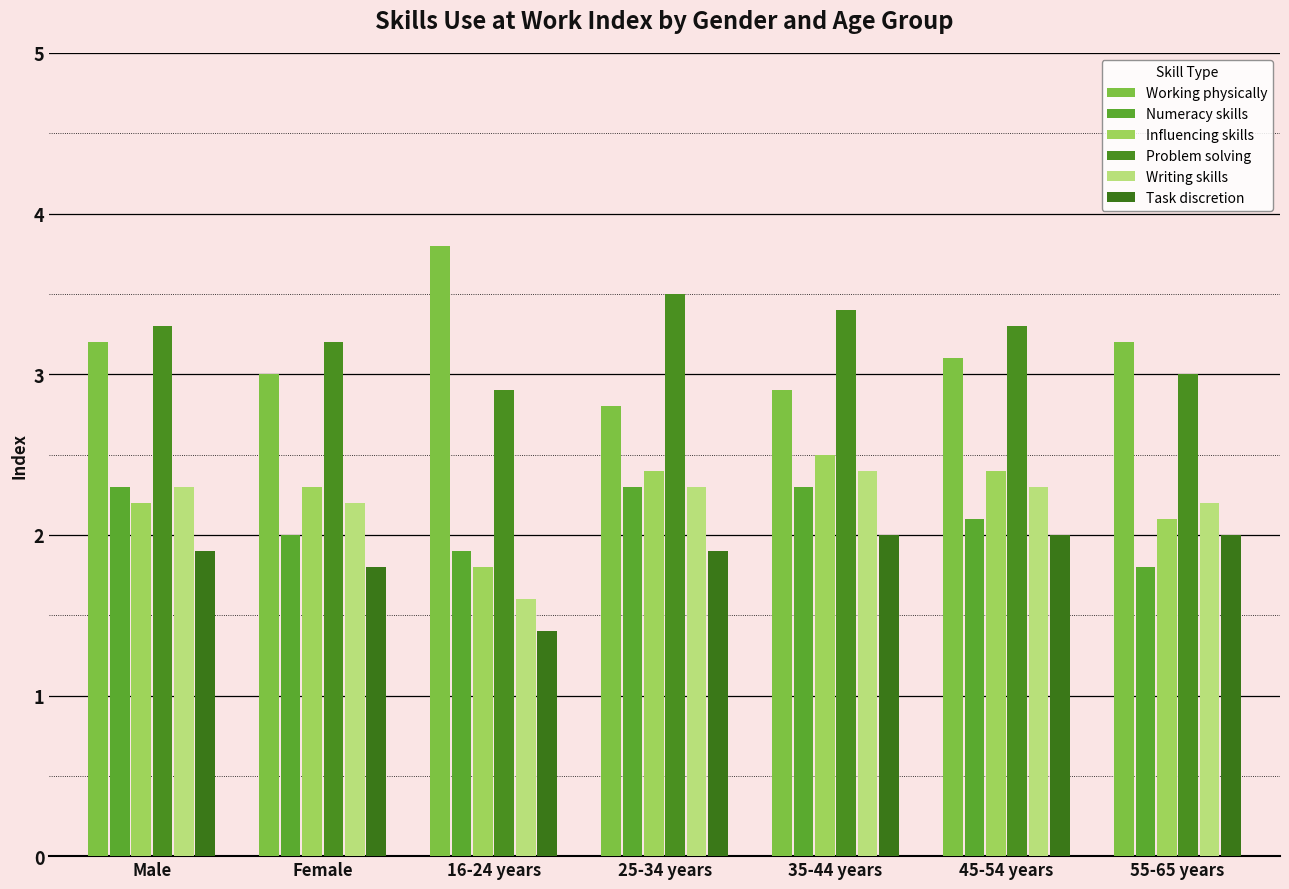

At which category is the sum across all series the highest?

35-44 years